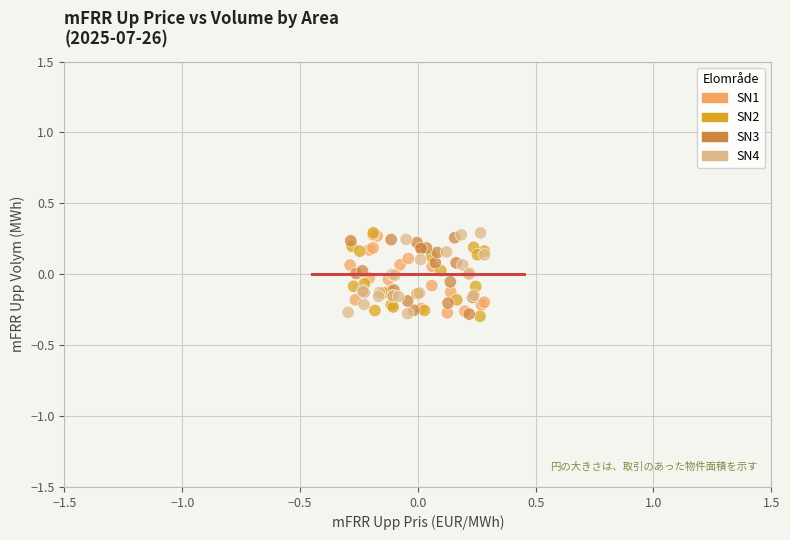

What are all the series names shown in the legend?

SN1, SN2, SN3, SN4